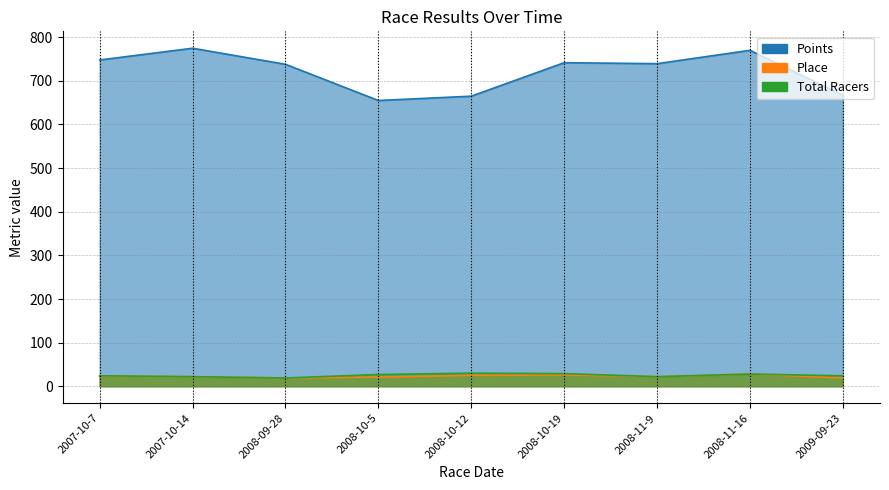

Rank the series at 2008-09-28 from lowest to highest value.

Place, Total Racers, Points